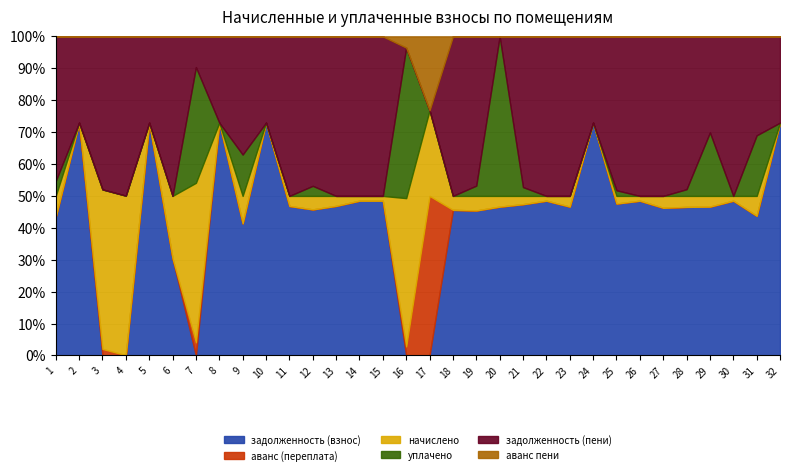

The value of аванс (переплата) at 8 is 0.0. True or false?

True